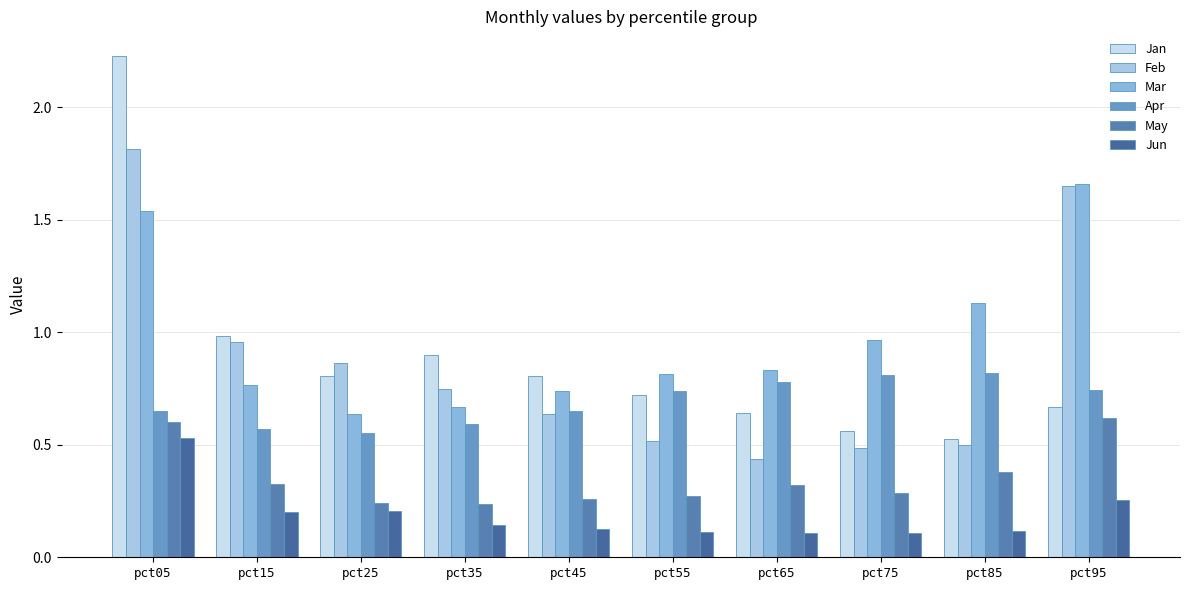

What is the minimum value shown in the chart?

0.1